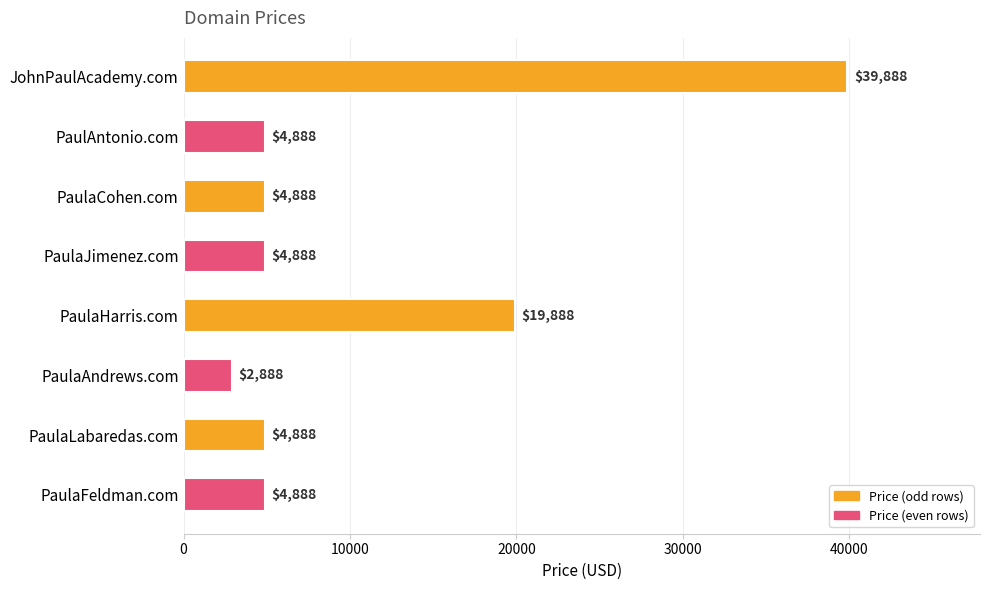

What is the difference between the maximum and second lowest values?

35000